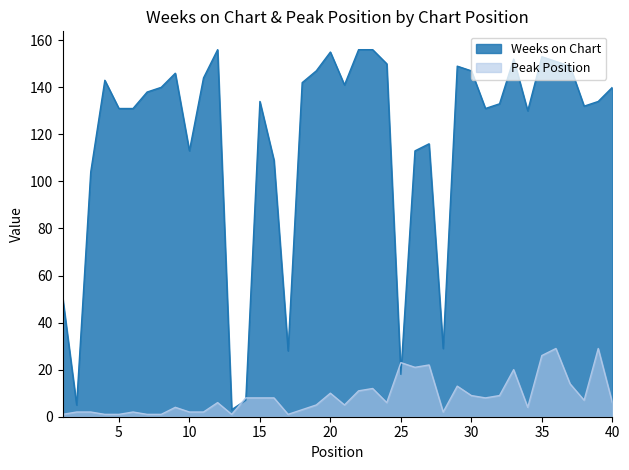

What is the maximum value for Weeks on Chart?

156